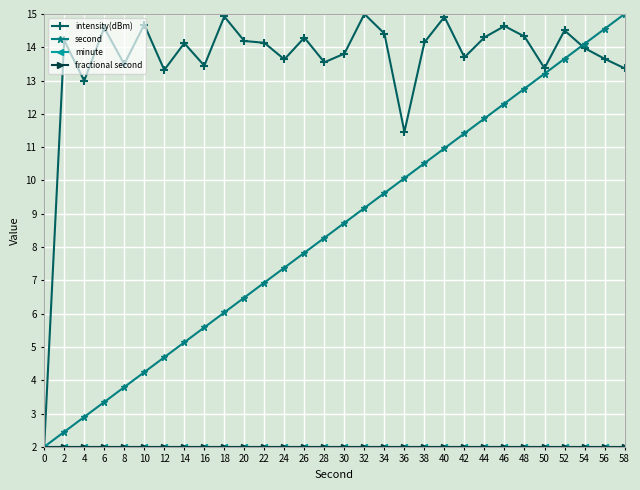

Is this an area chart (filled region under the line)?

No